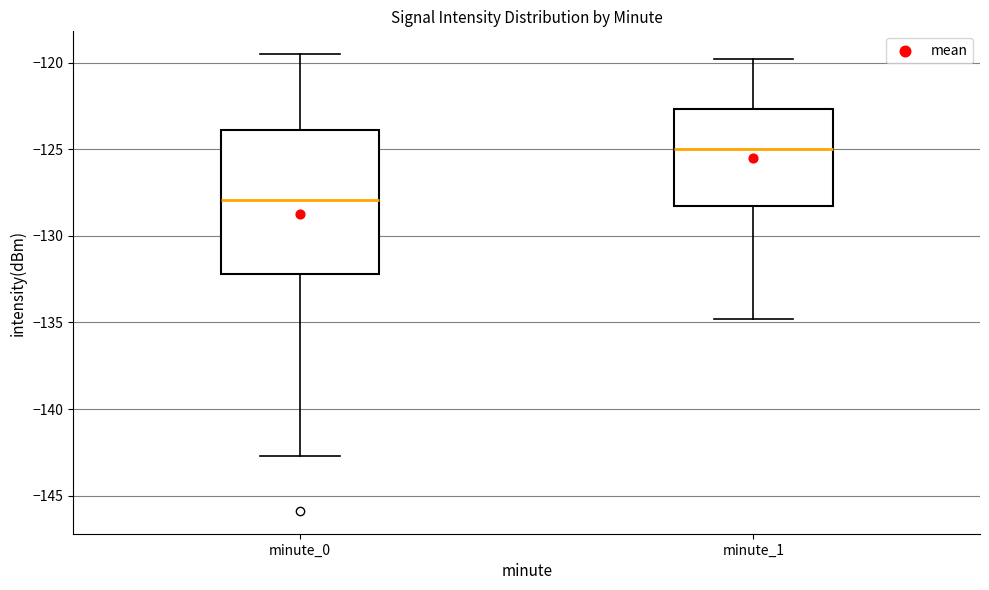

Comparing the boxes themselves (not the whiskers), which one is the tallest?

minute_0